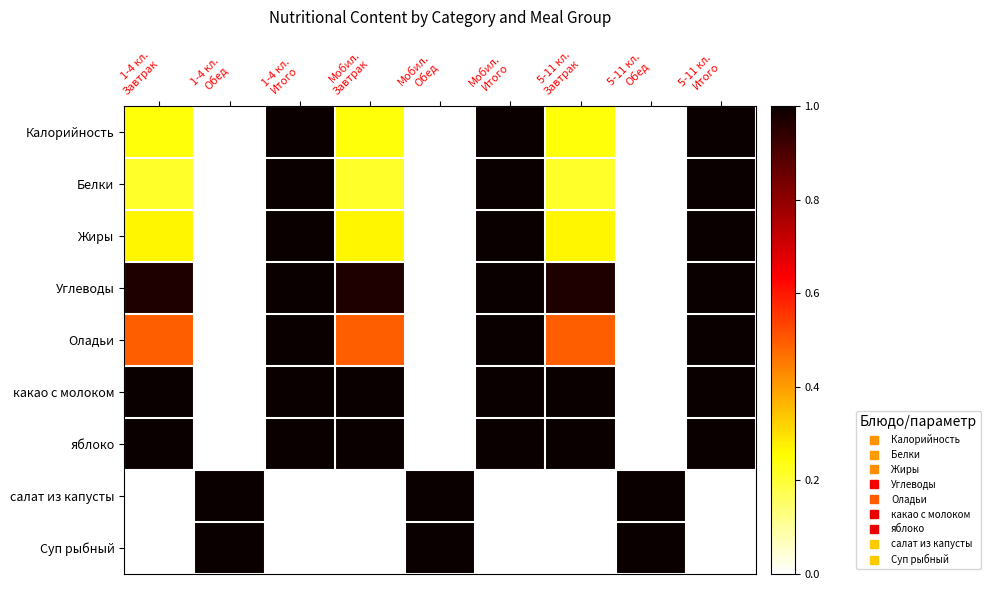

Which series changed the most between Мобил. Итого and 5-11 кл. Обед?

Калорийность